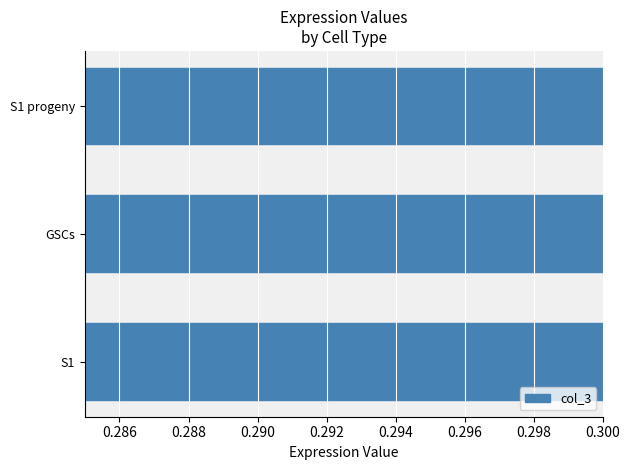

What is the smallest value displayed?

0.3